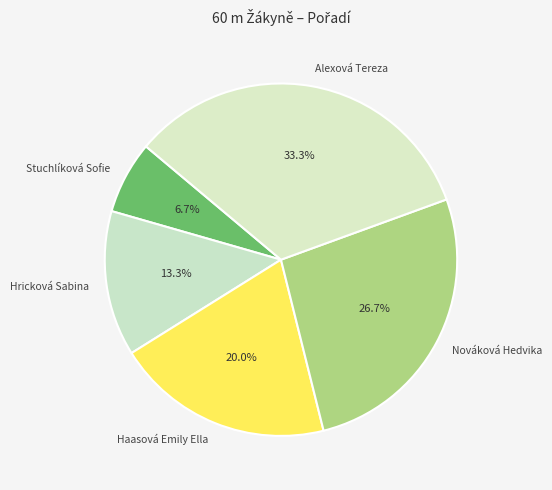

Which category has the biggest portion of the pie?

Alexová Tereza